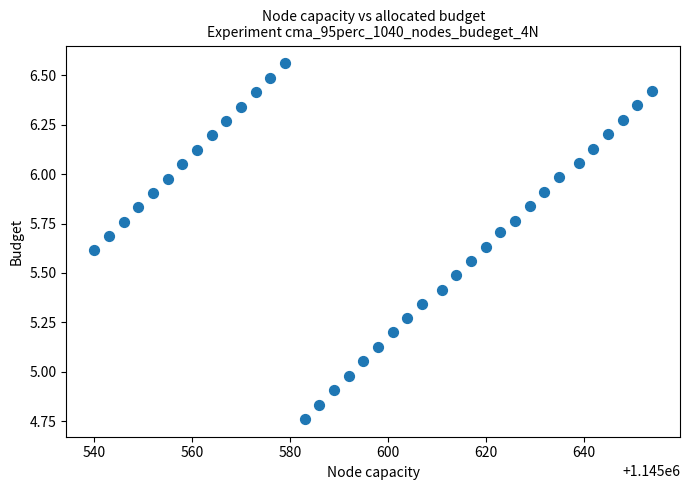

What is the range of Y values (max minus min)?

1.8